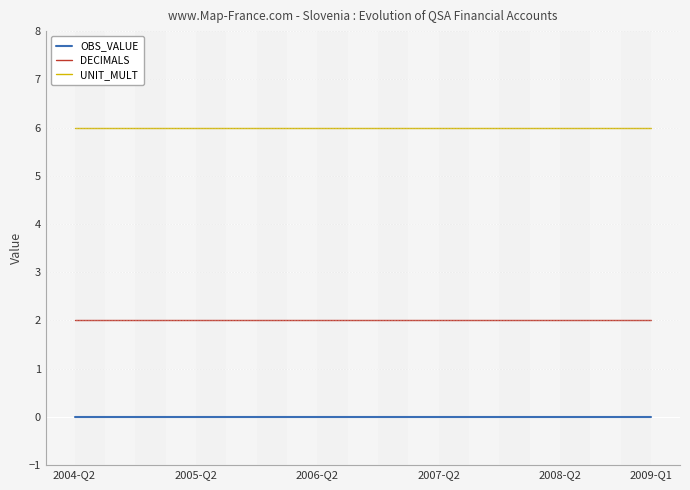

Rank the series by their average value, from lowest to highest.

OBS_VALUE, DECIMALS, UNIT_MULT